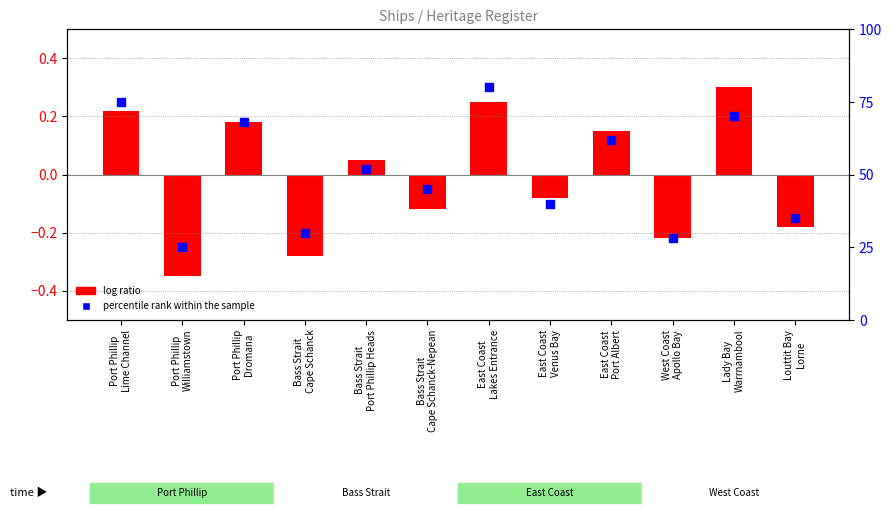

At which category is the sum across all series the highest?

East Coast
Lakes Entrance